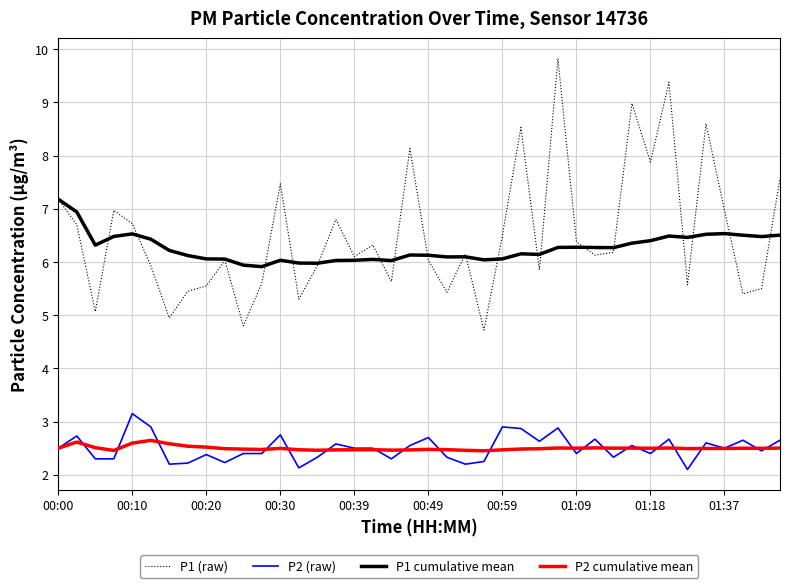

What is the difference between the maximum and minimum values in the P2 cumulative mean series?

0.2